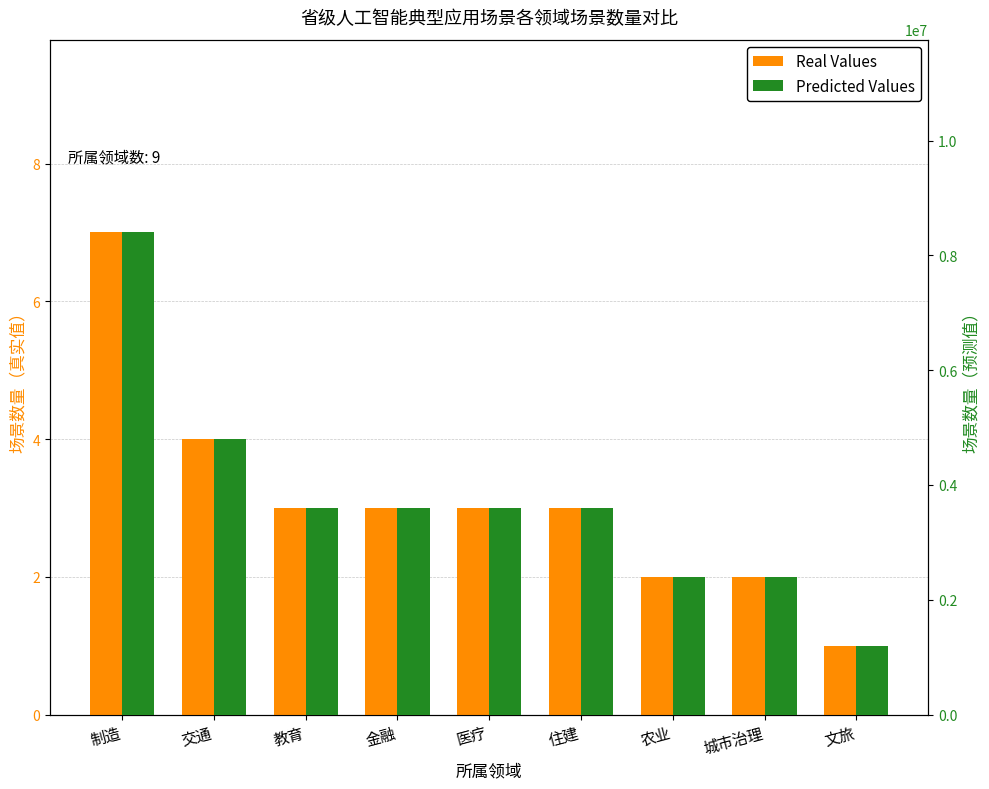

Where does the Real Values series first go above 3?

制造